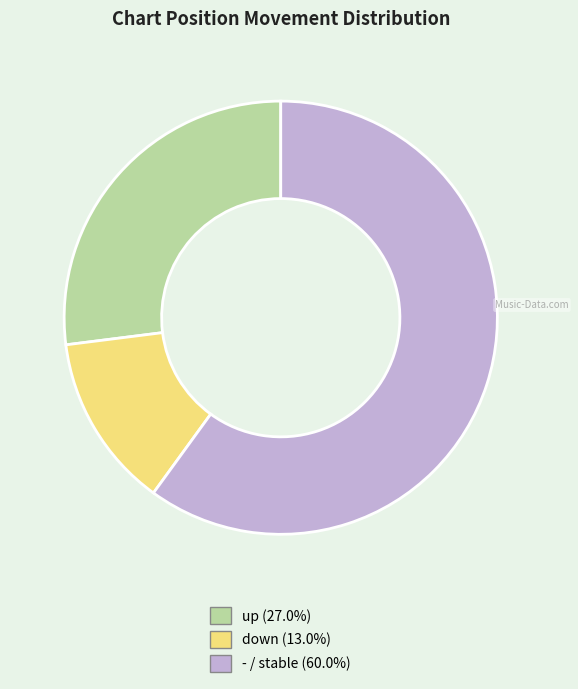

Which category accounts for the majority?

-